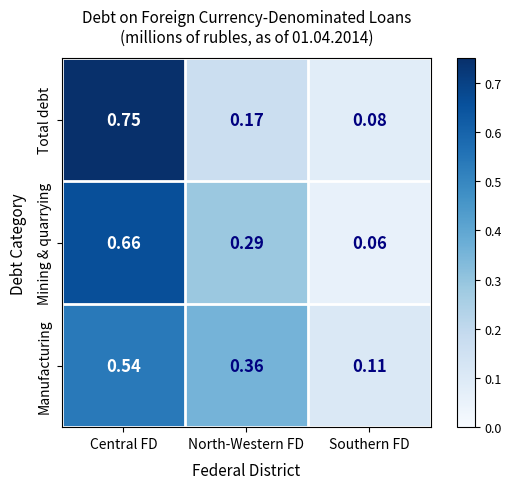

Which label corresponds to the largest value in the chart?

Central FD